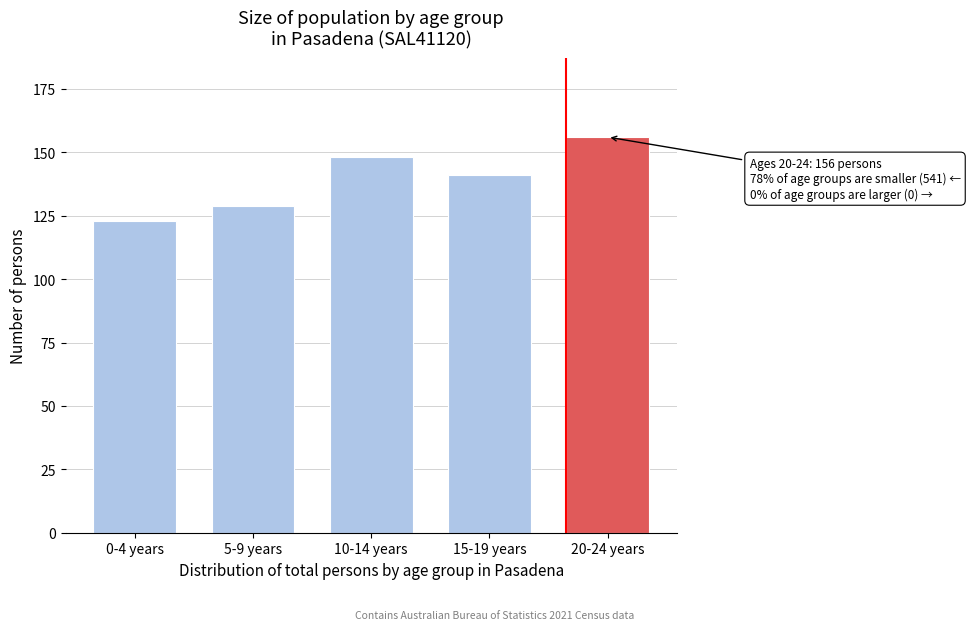

Reading left to right, list all the values displayed in this chart.

123	129	148	141	156